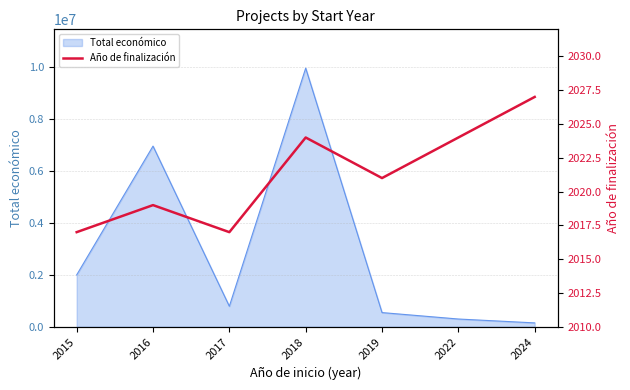

What is the sum of the values at 2022 and 2019?

4045